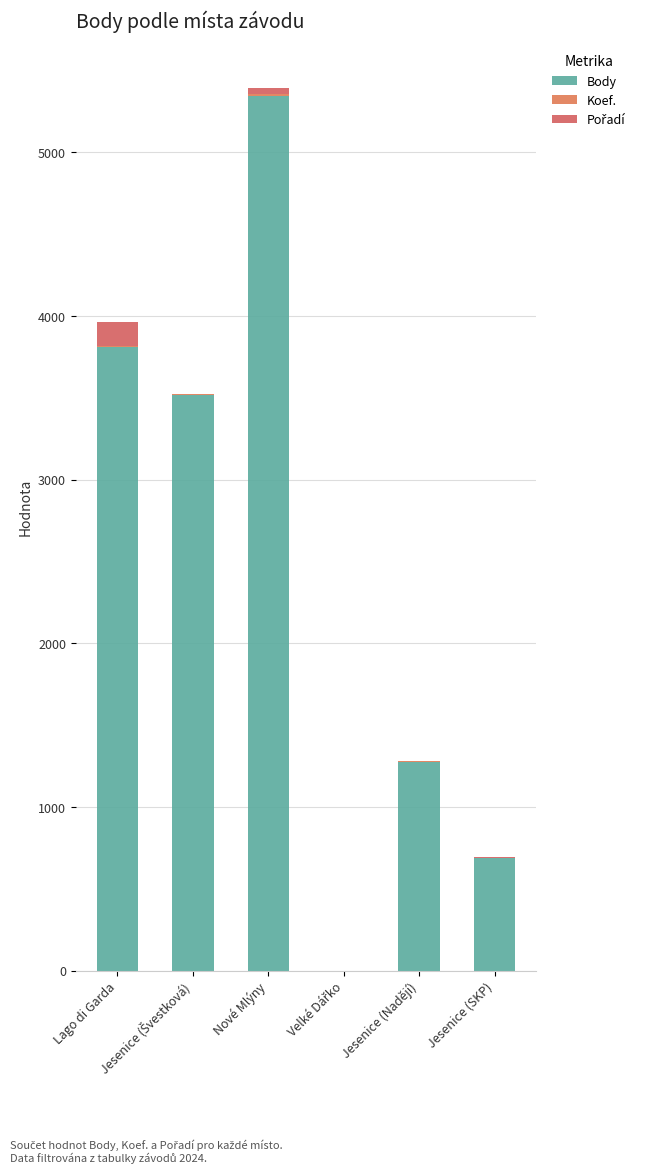

The value of Koef. at Velké Dářko is 5. True or false?

False